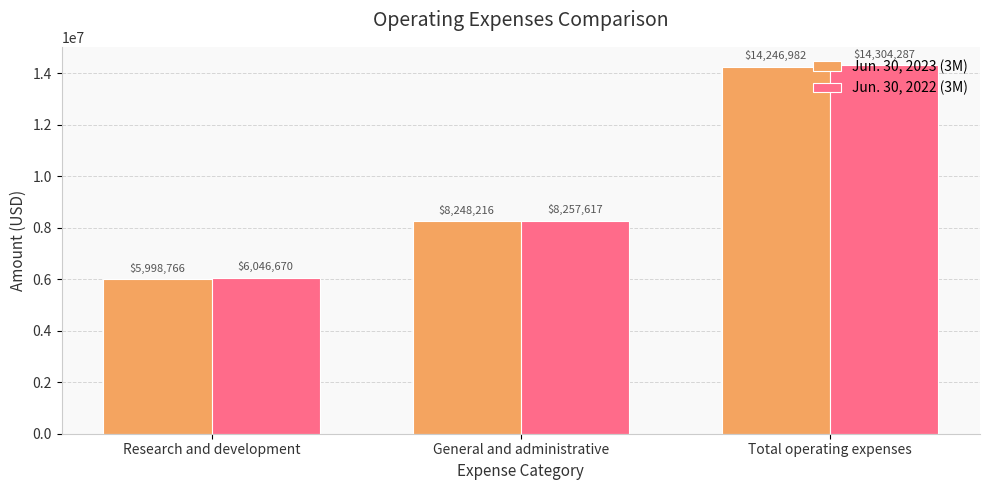

What is the sum of the Jun. 30, 2022 (3M) values at General and administrative and Research and development?

14304287